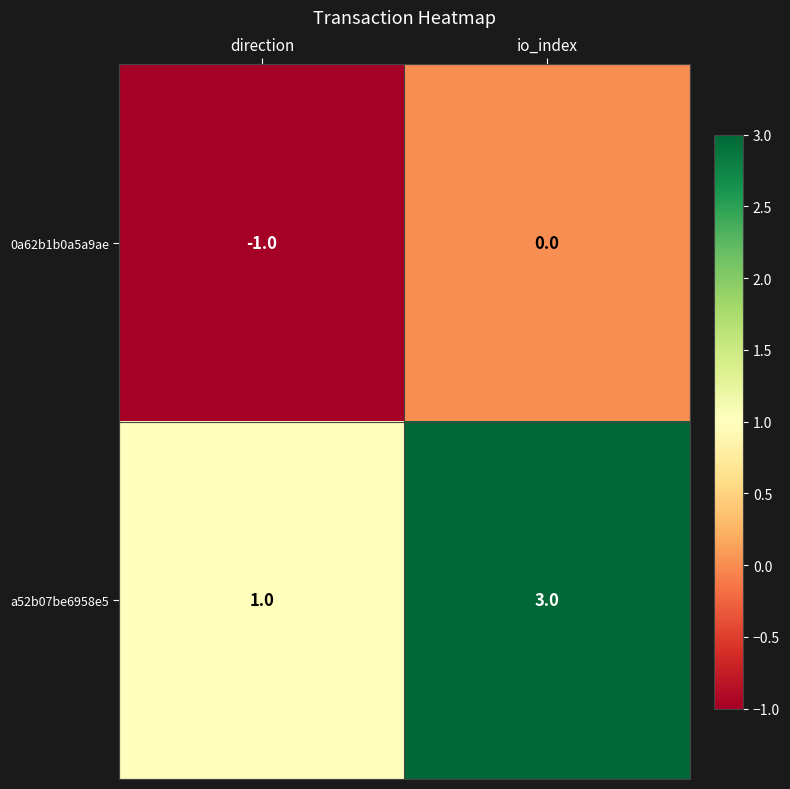

Rank the series at io_index from lowest to highest value.

0a62b1b0a5a9ae, a52b07be6958e5